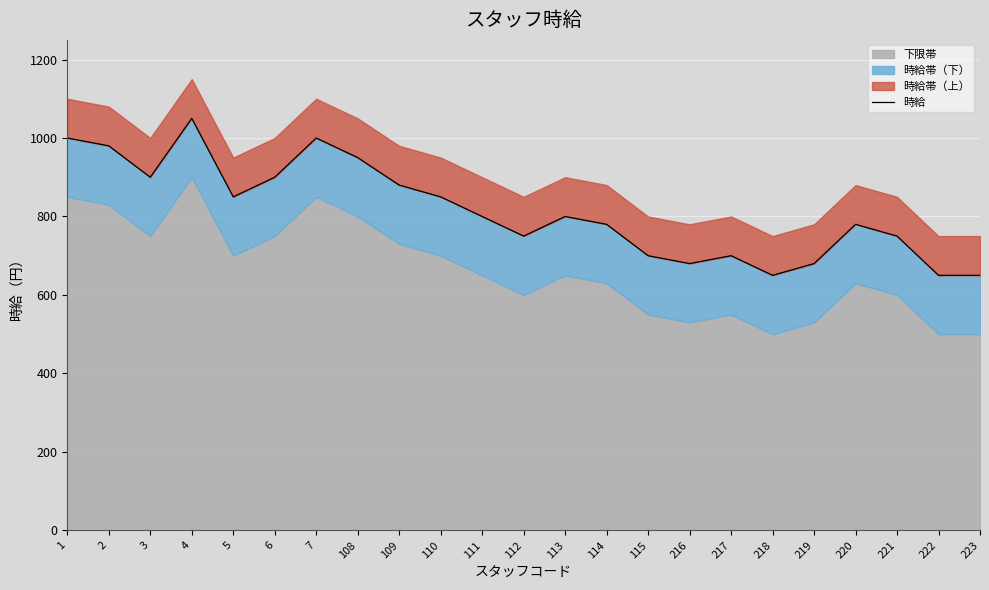

What is the change in value from 110 to 223?

-200